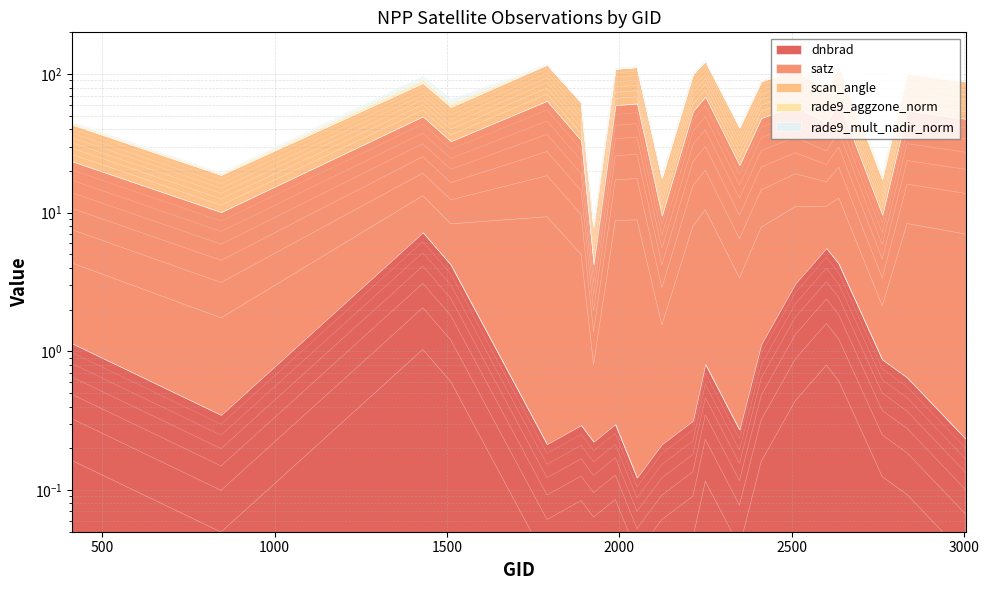

Which series has the largest range (max minus min)?

scan_angle